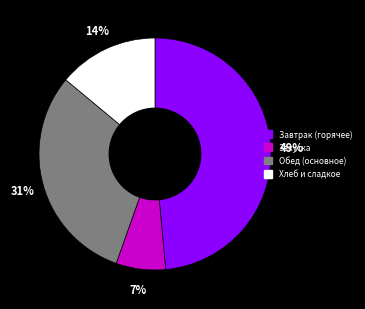

Does any single category account for the majority?

No